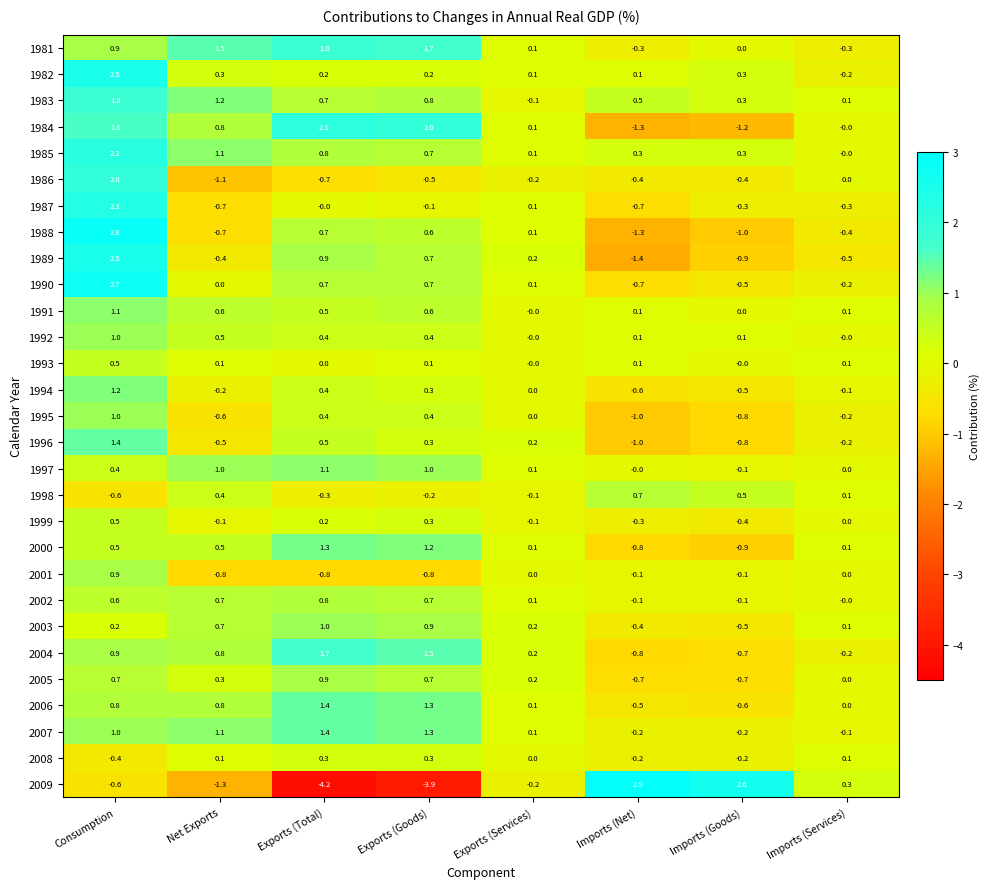

At how many categories does at least one series exceed 0?

8